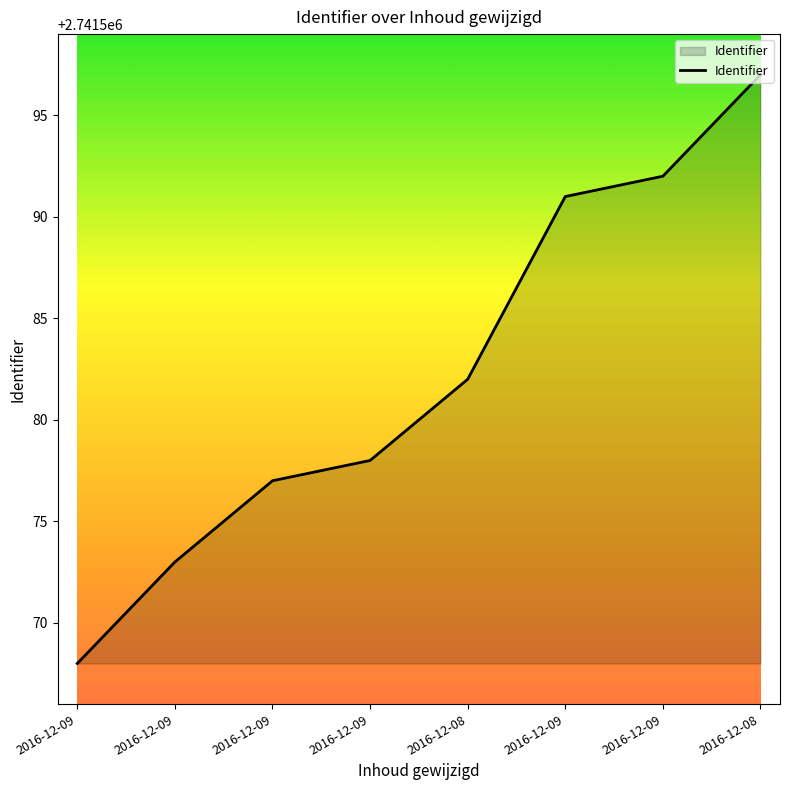

Does the chart display data point markers on the line(s)?

No